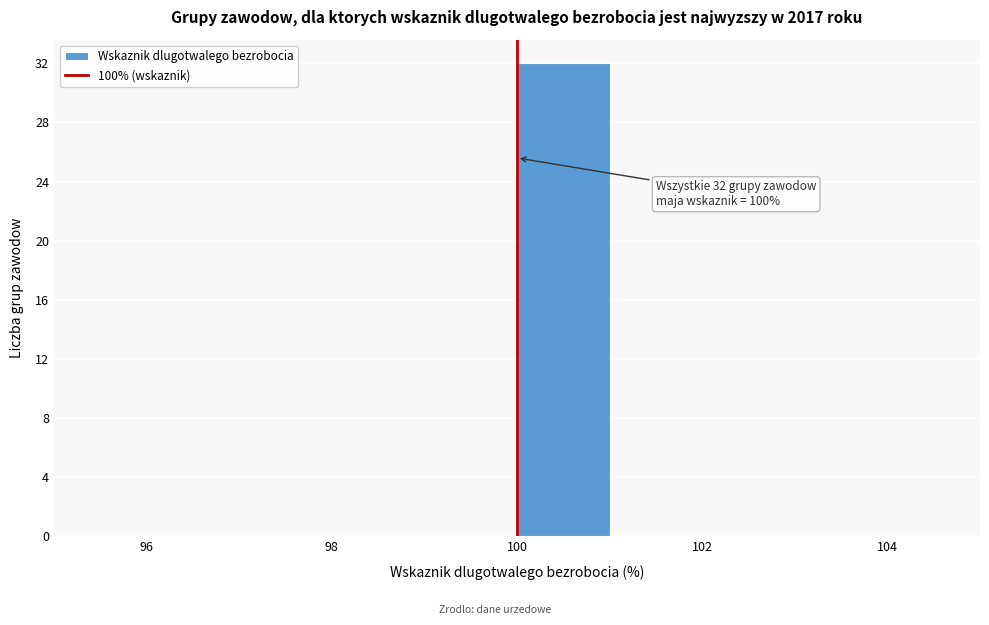

Which range on the x-axis has the tallest bar?

100 to 101